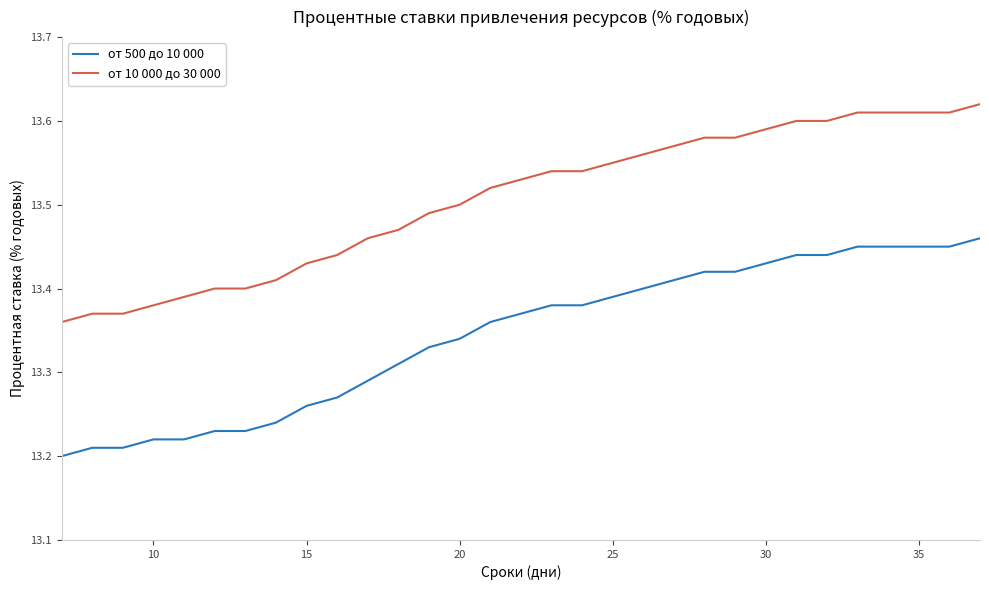

True or false: от 500 до 10 000 and от 10 000 до 30 000 cross at least once.

False